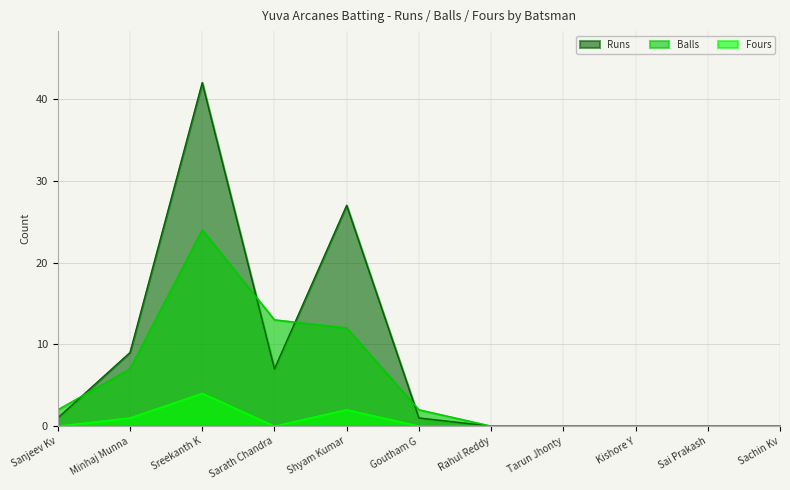

How many positive values does the Fours series have?

3